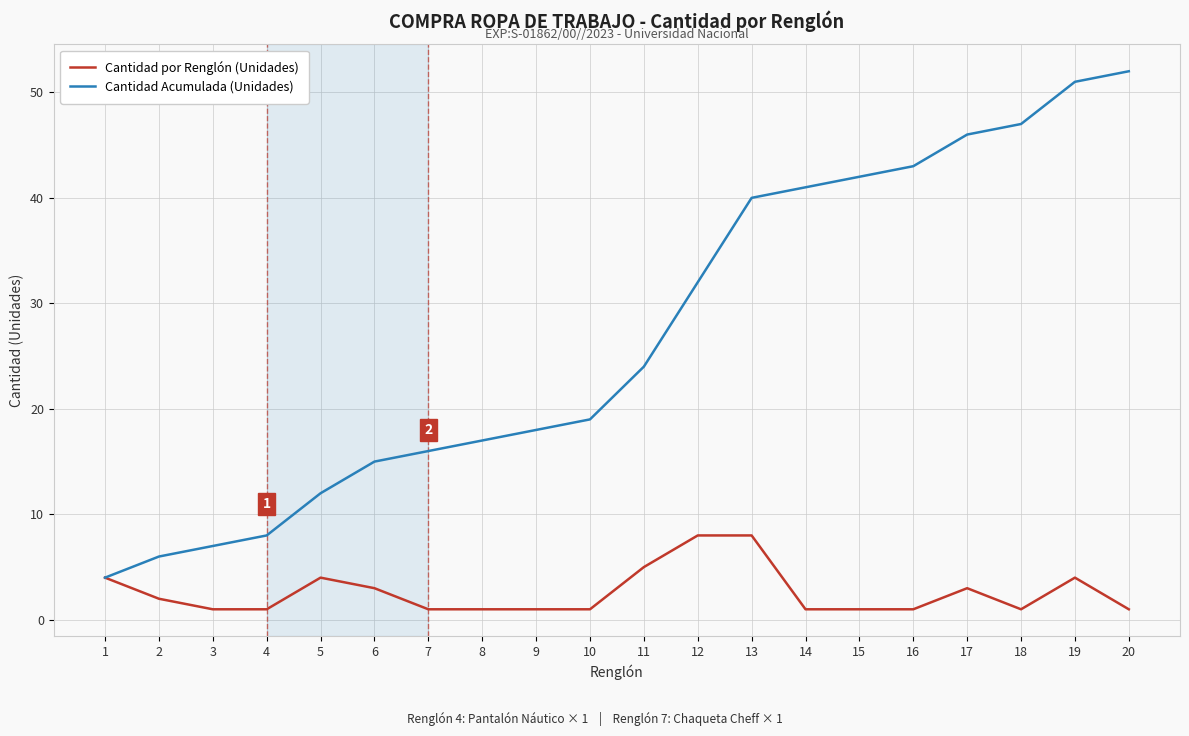

Reading right to left, what are all the values shown in this chart?

Cantidad por Renglón (Unidades): 20=1	19=4	18=1	17=3	16=1	15=1	14=1	13=8	12=8	11=5	10=1	9=1	8=1	7=1	6=3	5=4	4=1	3=1	2=2	1=4
Cantidad Acumulada (Unidades): 20=52	19=51	18=47	17=46	16=43	15=42	14=41	13=40	12=32	11=24	10=19	9=18	8=17	7=16	6=15	5=12	4=8	3=7	2=6	1=4